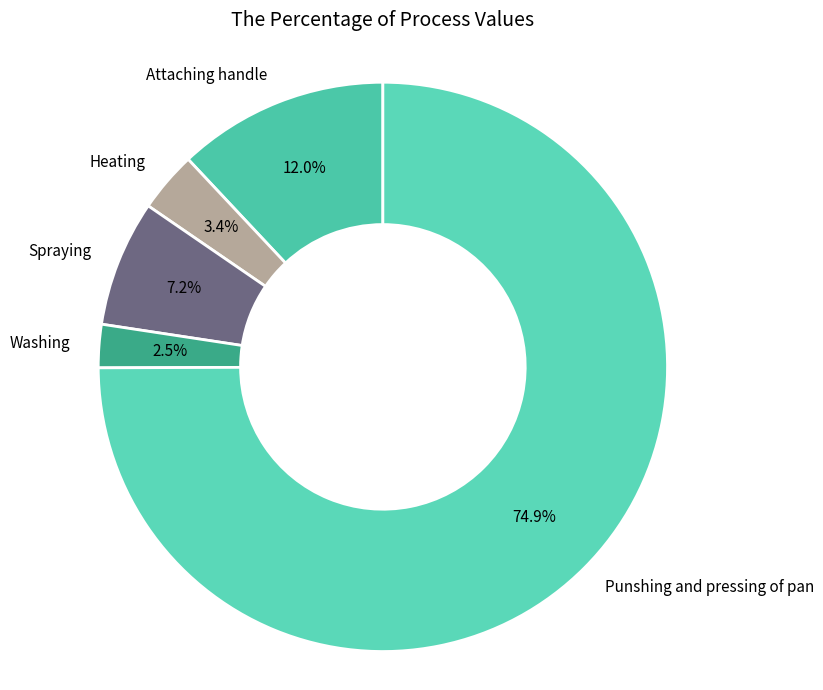

Count the number of slices in the pie.

5